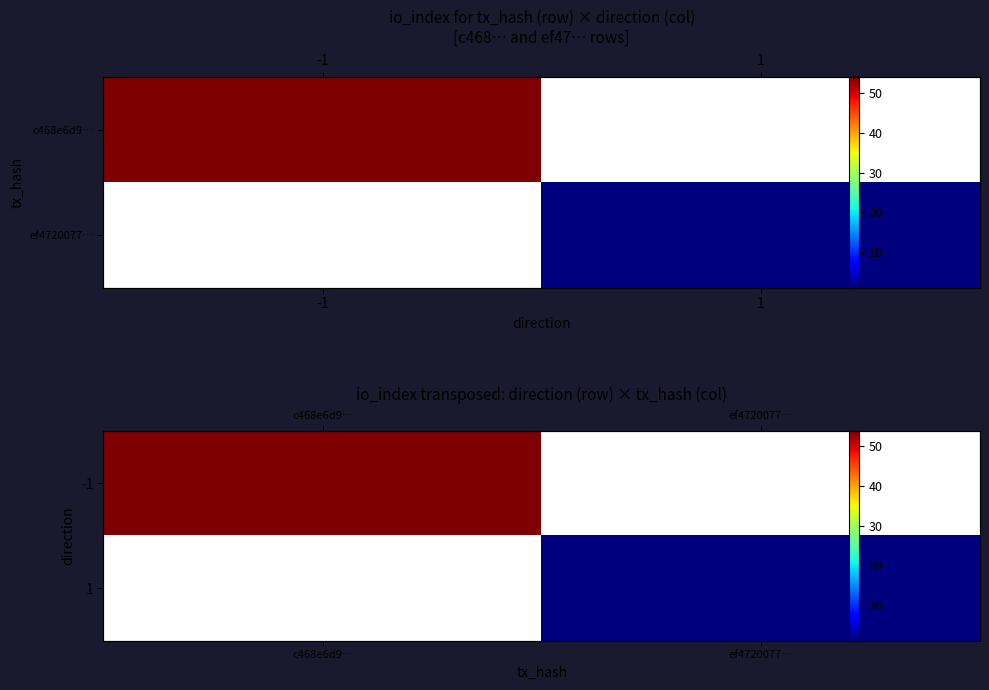

At which label is -1 closest to 54?

c468e6d9…